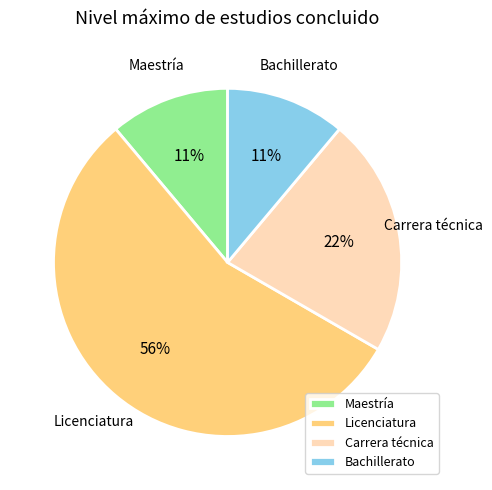

Which slice is the largest?

Licenciatura